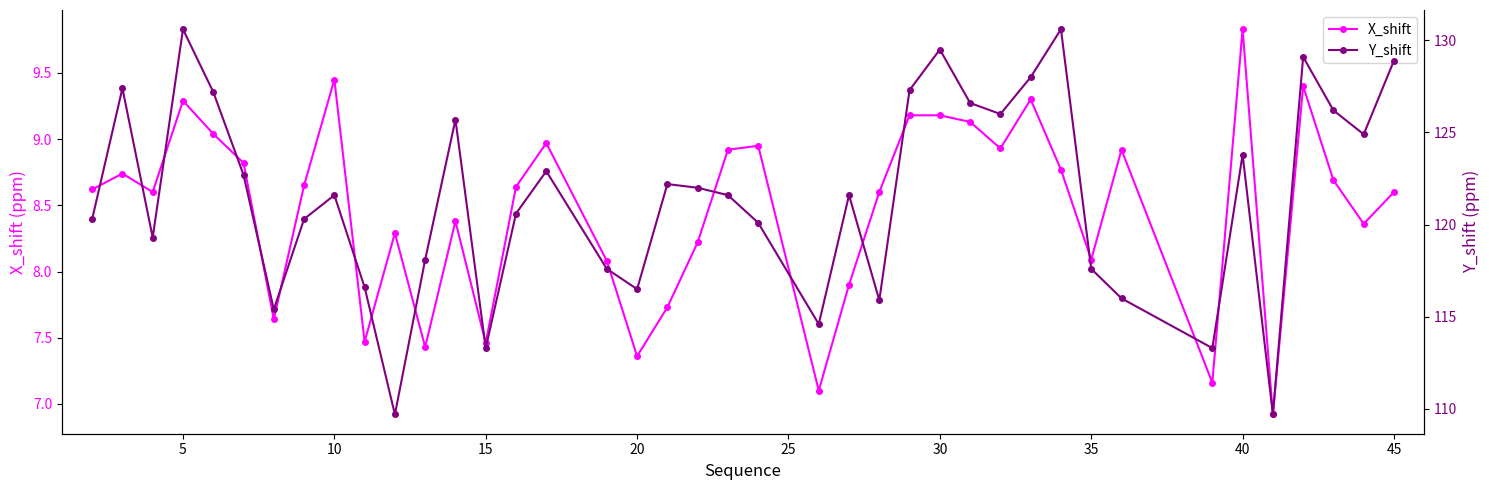

Reading left to right, what are all the values shown in this chart?

X_shift: 8.6	8.7	8.6	9.3	9.0	8.8	7.6	8.7	9.4	7.5	8.3	7.4	8.4	7.5	8.6	9.0	8.1	7.4	7.7	8.2	8.9	8.9	7.1	7.9	8.6	9.2	9.2	9.1	8.9	9.3	8.8	8.1	8.9	7.2	9.8	6.9	9.4	8.7	8.4	8.6
Y_shift: 120.3	127.4	119.3	130.6	127.2	122.7	115.4	120.3	121.6	116.6	109.7	118.1	125.7	113.3	120.6	122.9	117.6	116.5	122.2	122.0	121.6	120.1	114.6	121.6	115.9	127.3	129.5	126.6	126.0	128.0	130.6	117.6	116.0	113.3	123.8	109.7	129.1	126.2	124.9	128.9